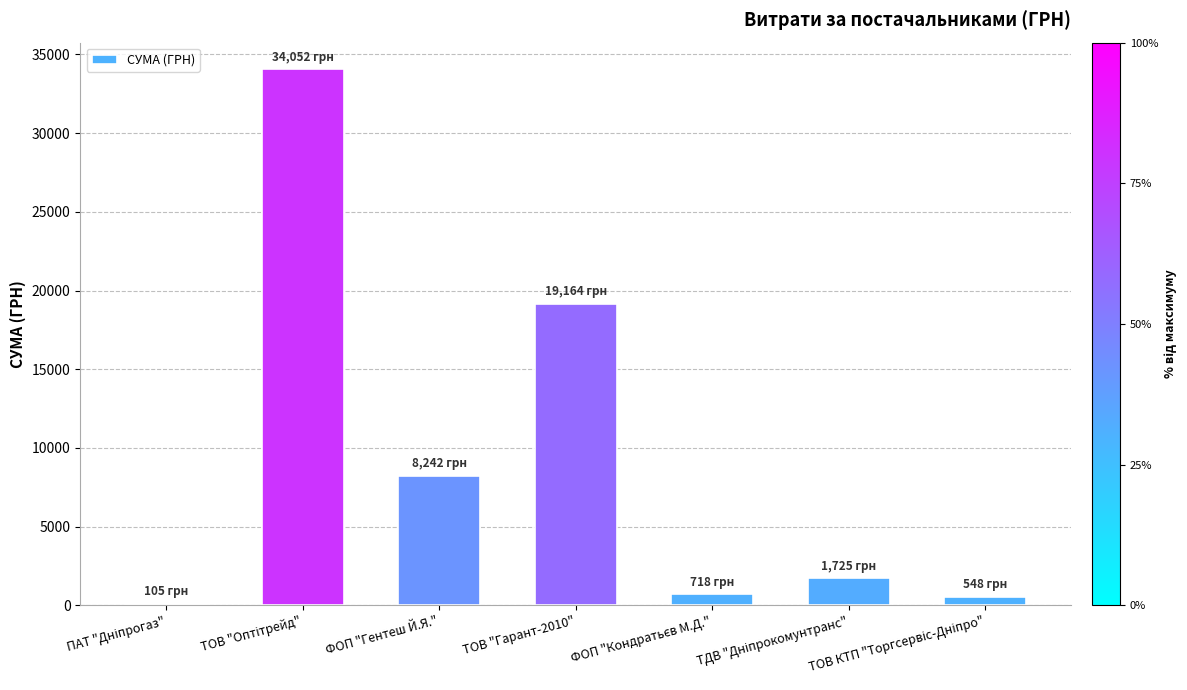

What is the sum of all values?

64553.1